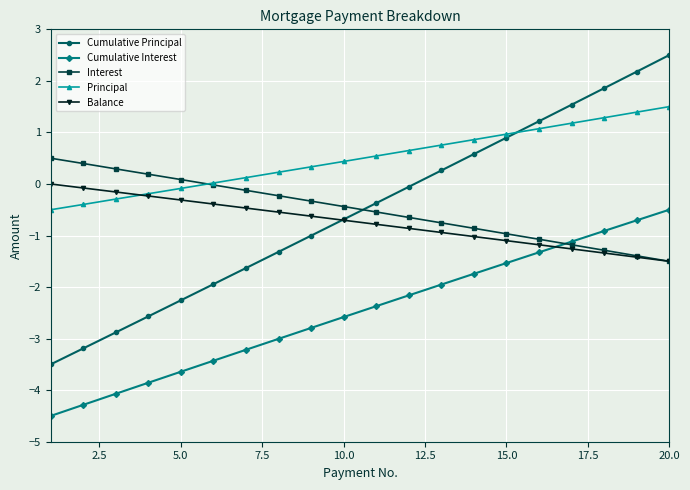

Which series has the largest total across all categories?

Principal